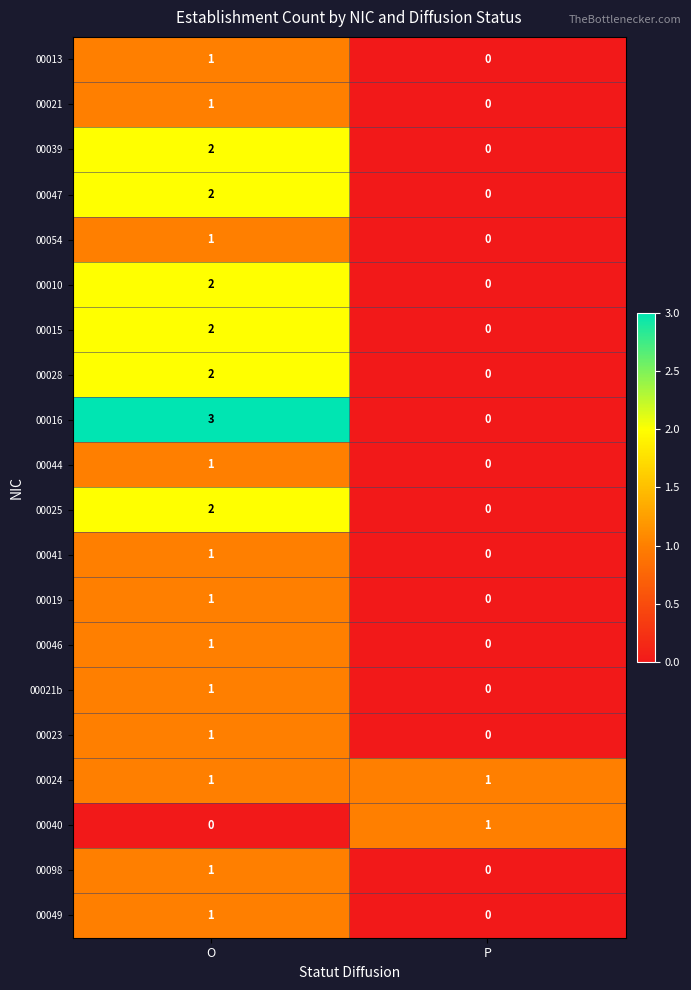

What is the difference between the highest and lowest values at P?

1